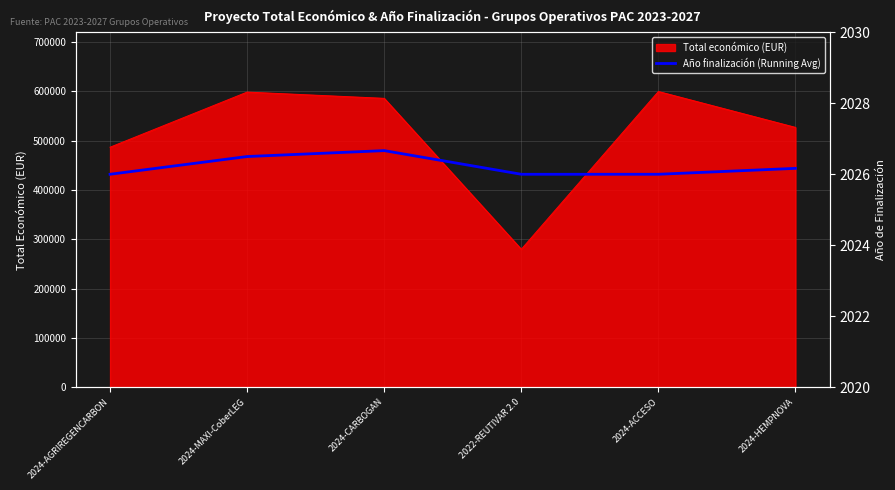

What is the highest value of the Total económico (EUR) series?

599779